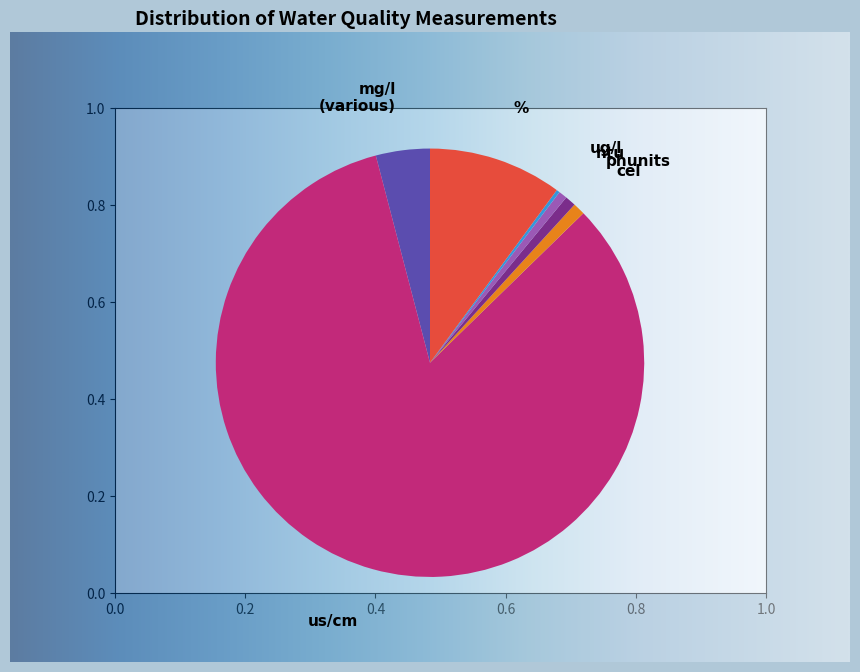

What is the majority slice?

us/cm